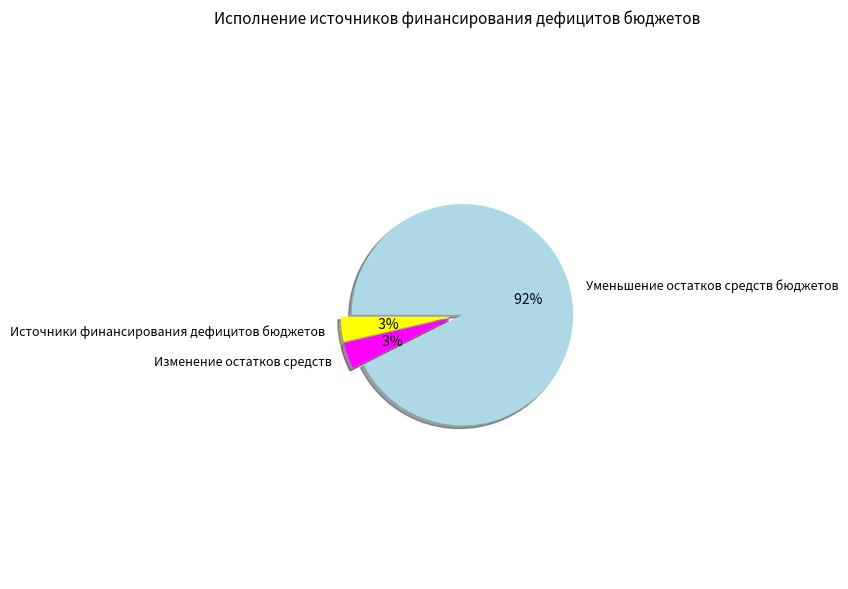

The Уменьшение остатков средств бюджетов slice represents 84% of the pie. True or false?

False